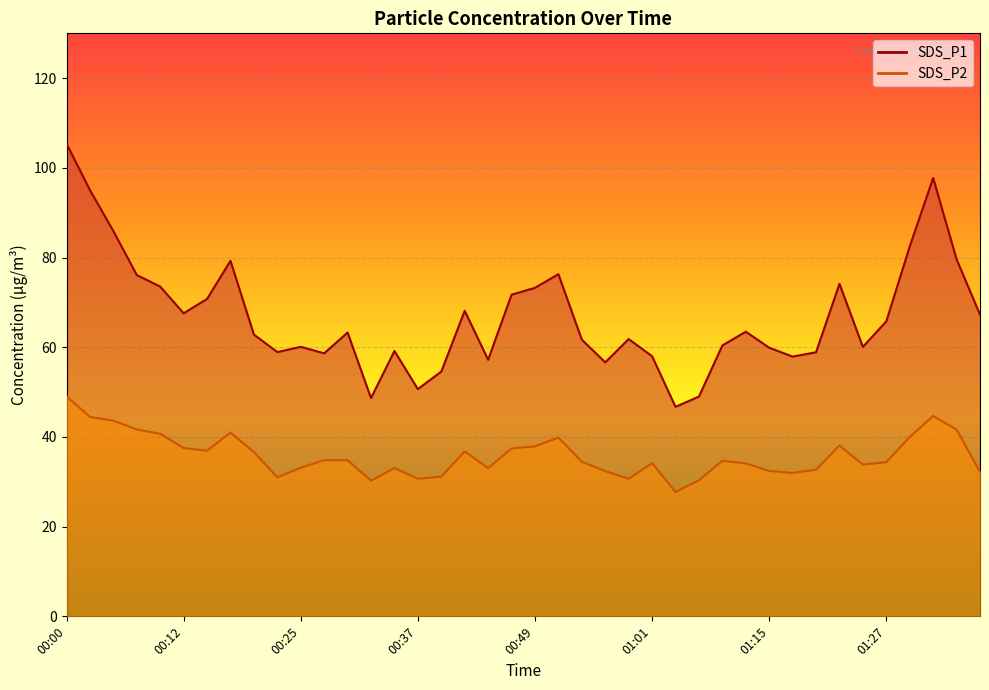

What value does the SDS_P2 series have at 01:07?

30.3